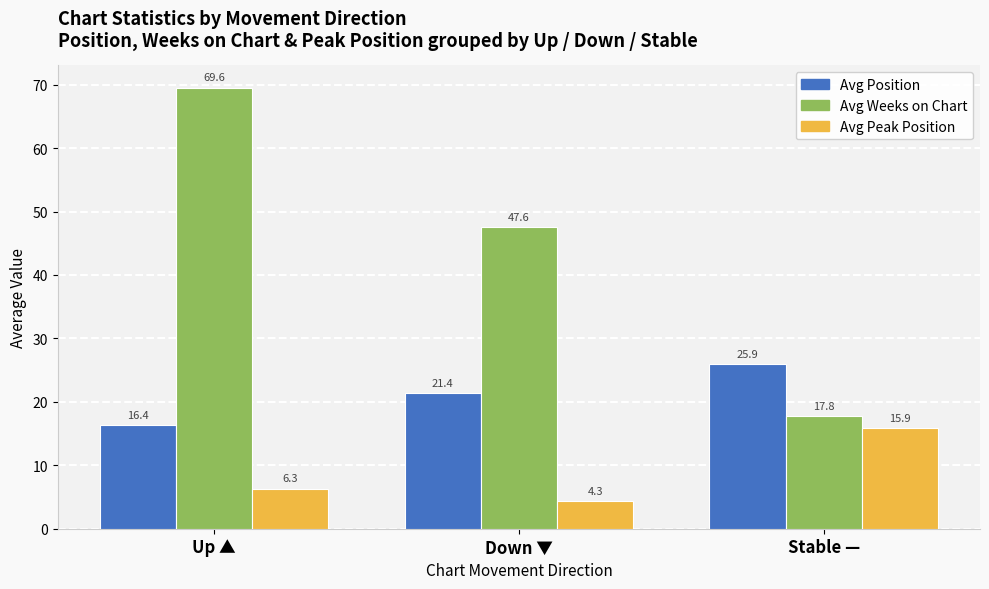

What is the total value across all series at Down ▼?

73.3